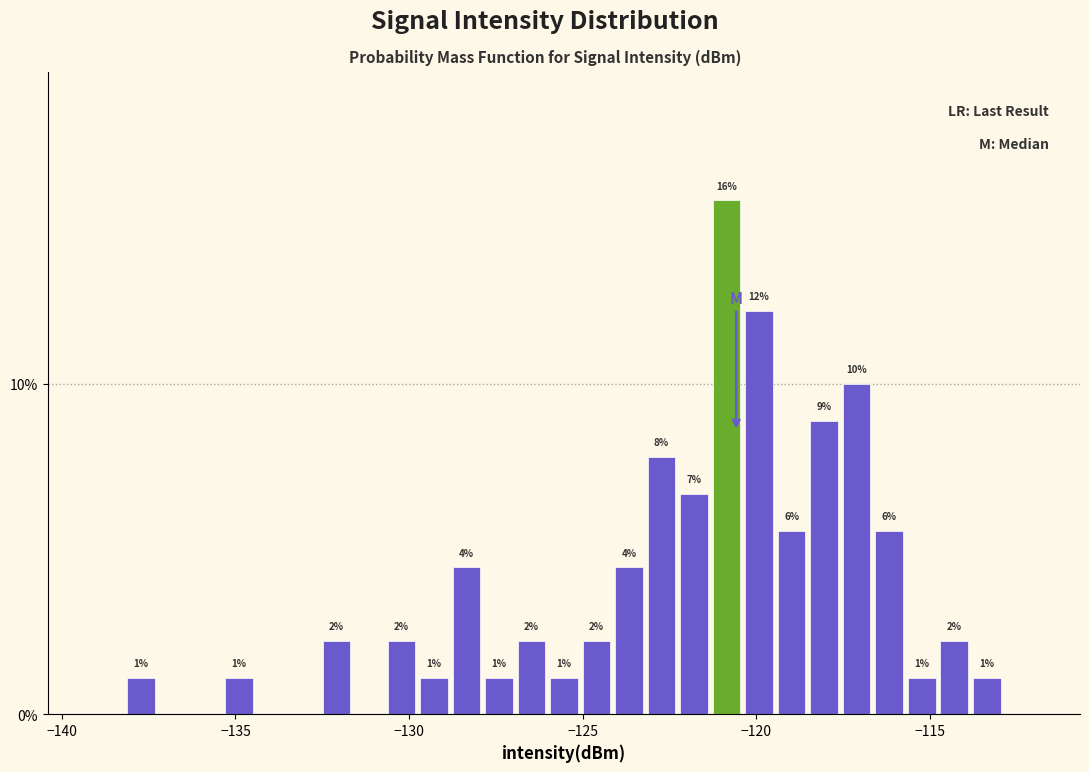

Read against the x-axis, roughly where is the centre of the tallest bar?

-121.0